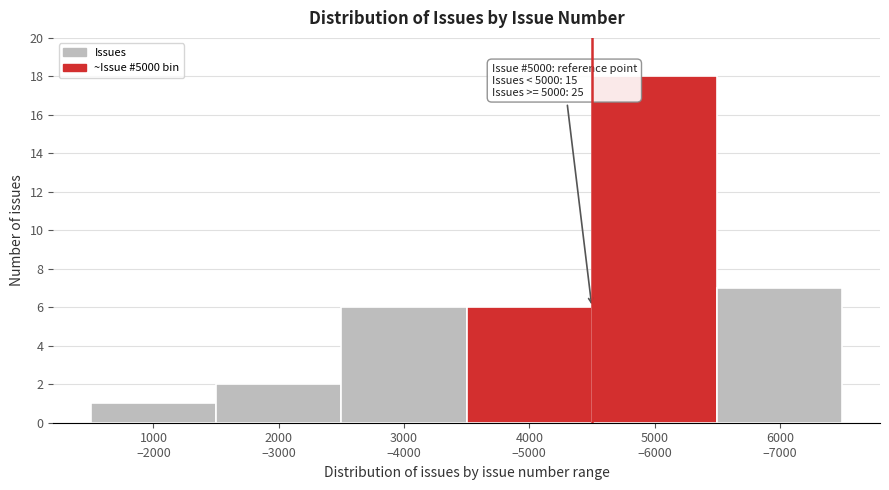

Reading left to right, list all the values displayed in this chart.

1	2	6	6	18	7